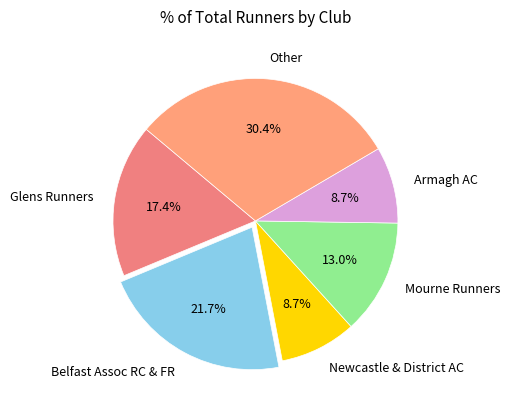

How many segments does this pie chart have?

6